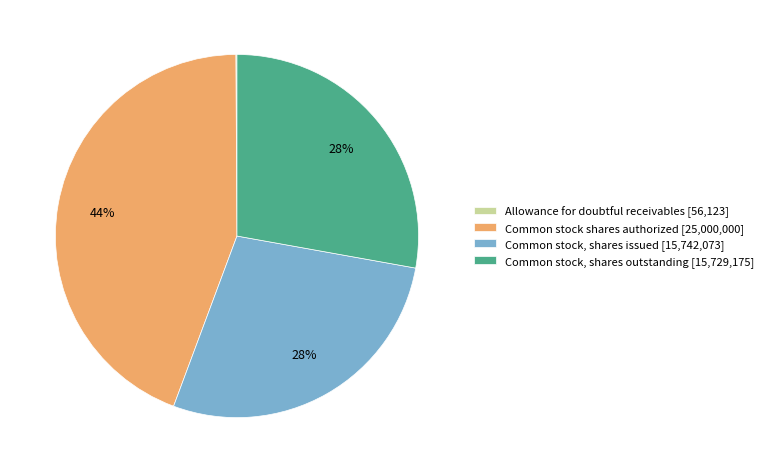

To the nearest percent, what is the difference between the largest and smallest slice percentages?

44%